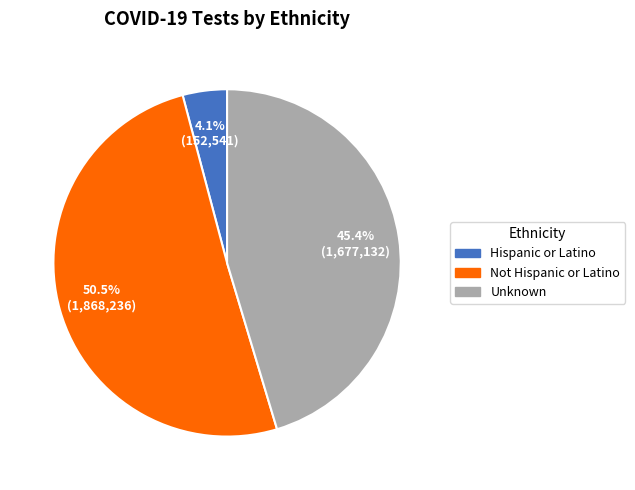

Is the sum of Unknown and Hispanic or Latino greater than half?

No